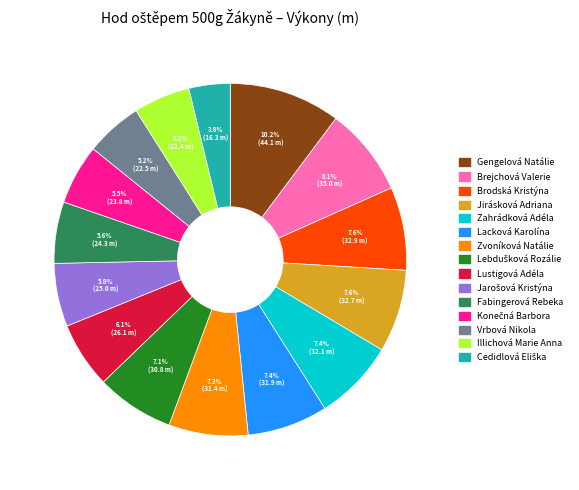

Is the sum of Zvoníková Natálie and Lustigová Adéla greater than half?

No